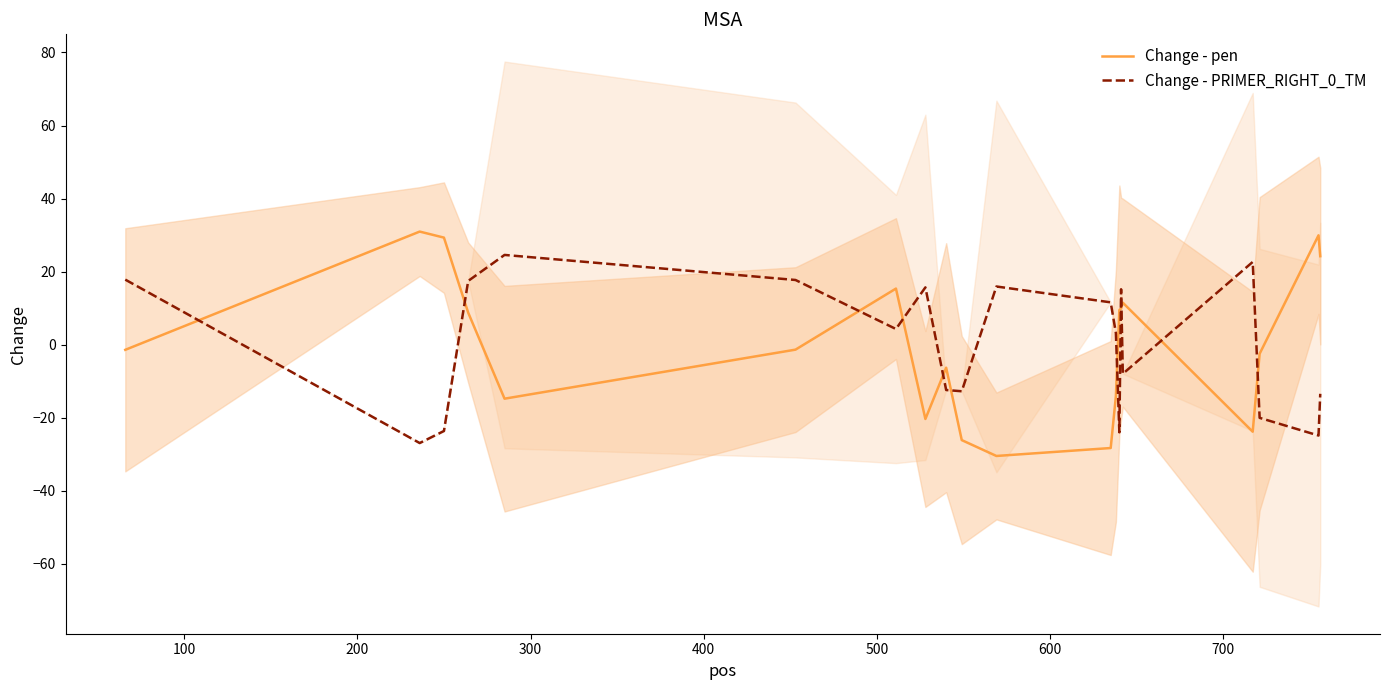

What are all the series names shown in the legend?

Change - pen, Change - PRIMER_RIGHT_0_TM